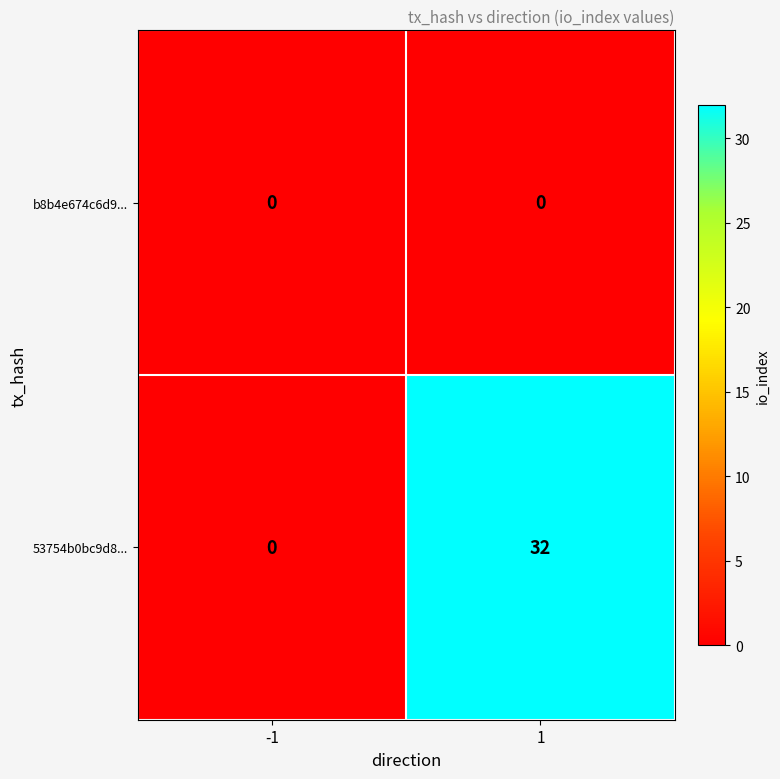

At 1, list the series in order from smallest to largest.

b8b4e674c6d9..., 53754b0bc9d8...